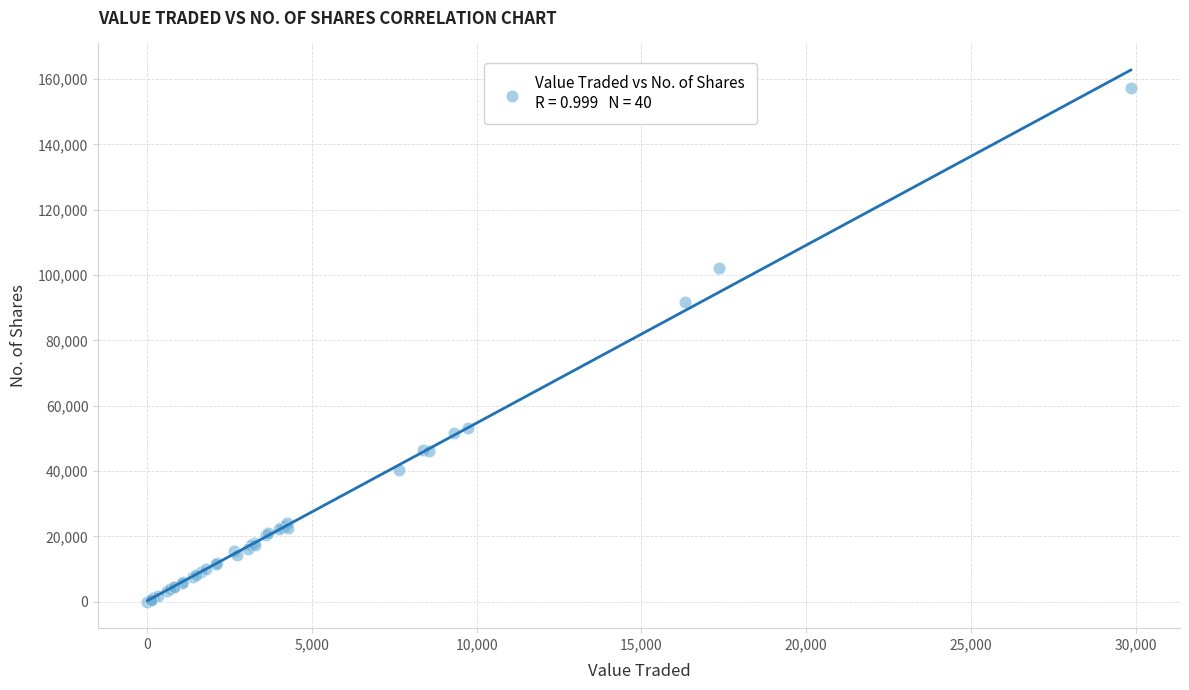

What Y value in the scatter plot is closest to 78719?

91601